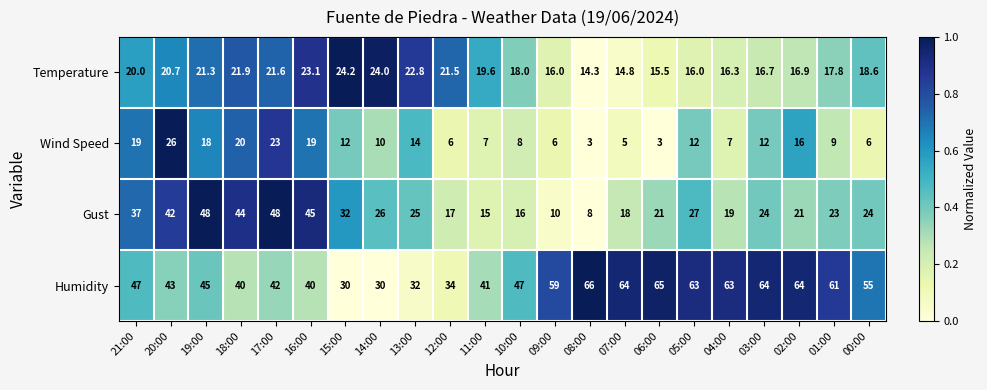

True or false: Humidity has a value of 38.9 at 06:00.

False